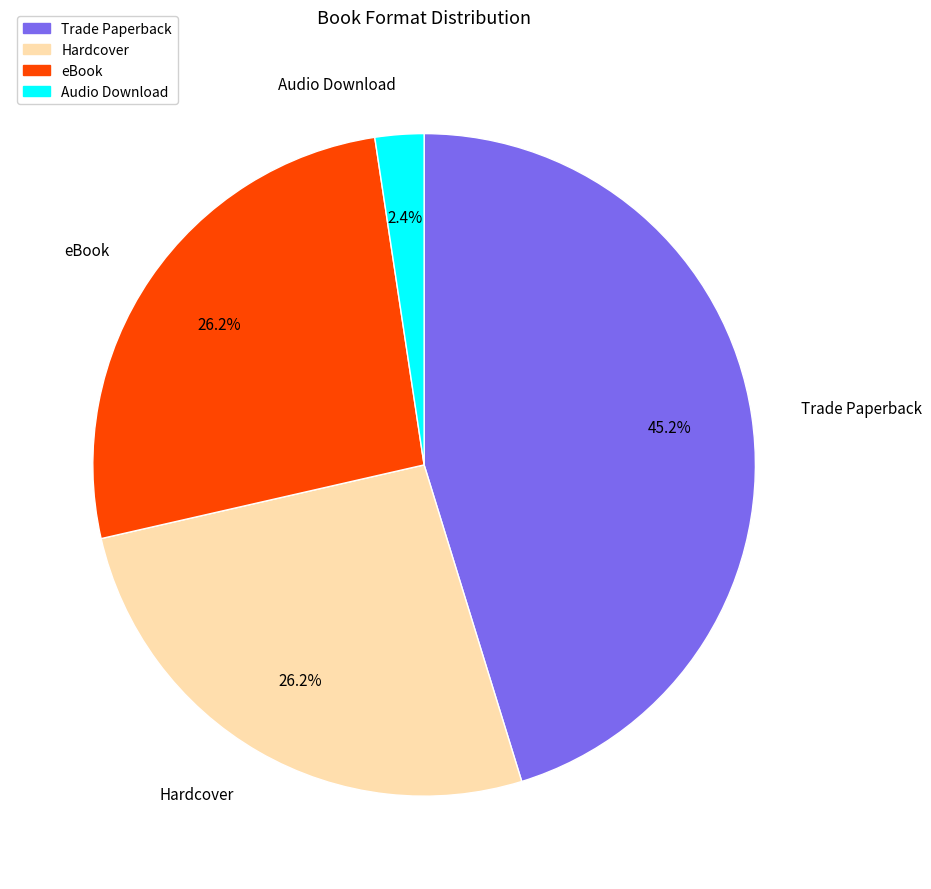

Do Hardcover and Trade Paperback together represent more than half of the pie?

Yes